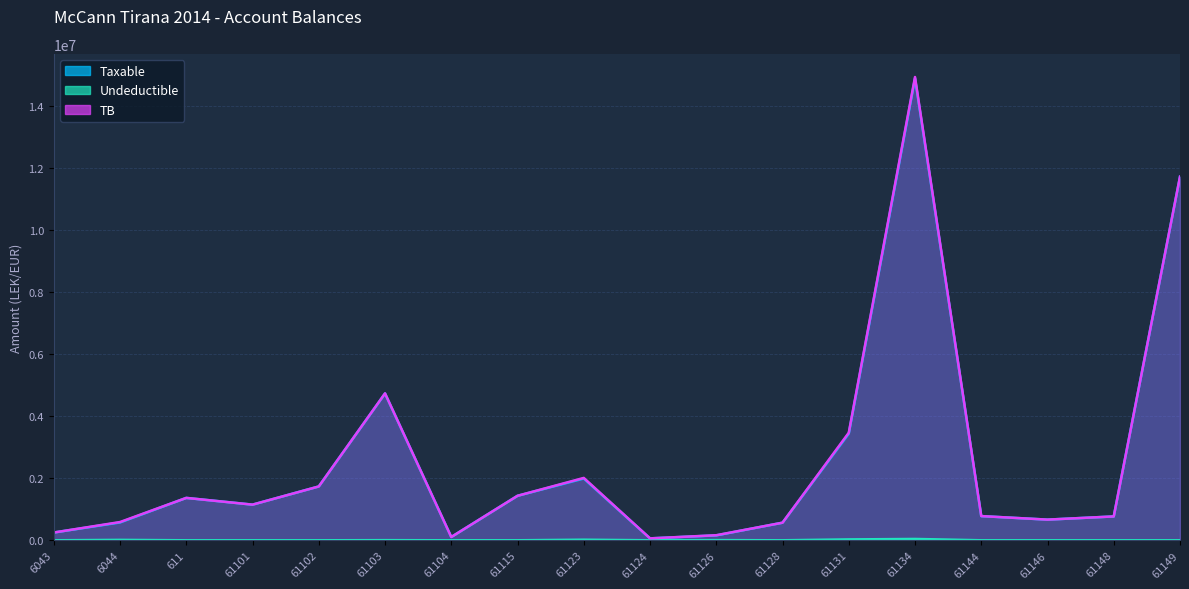

What is the value of the TB point at the 8th from the left?

1434003.2